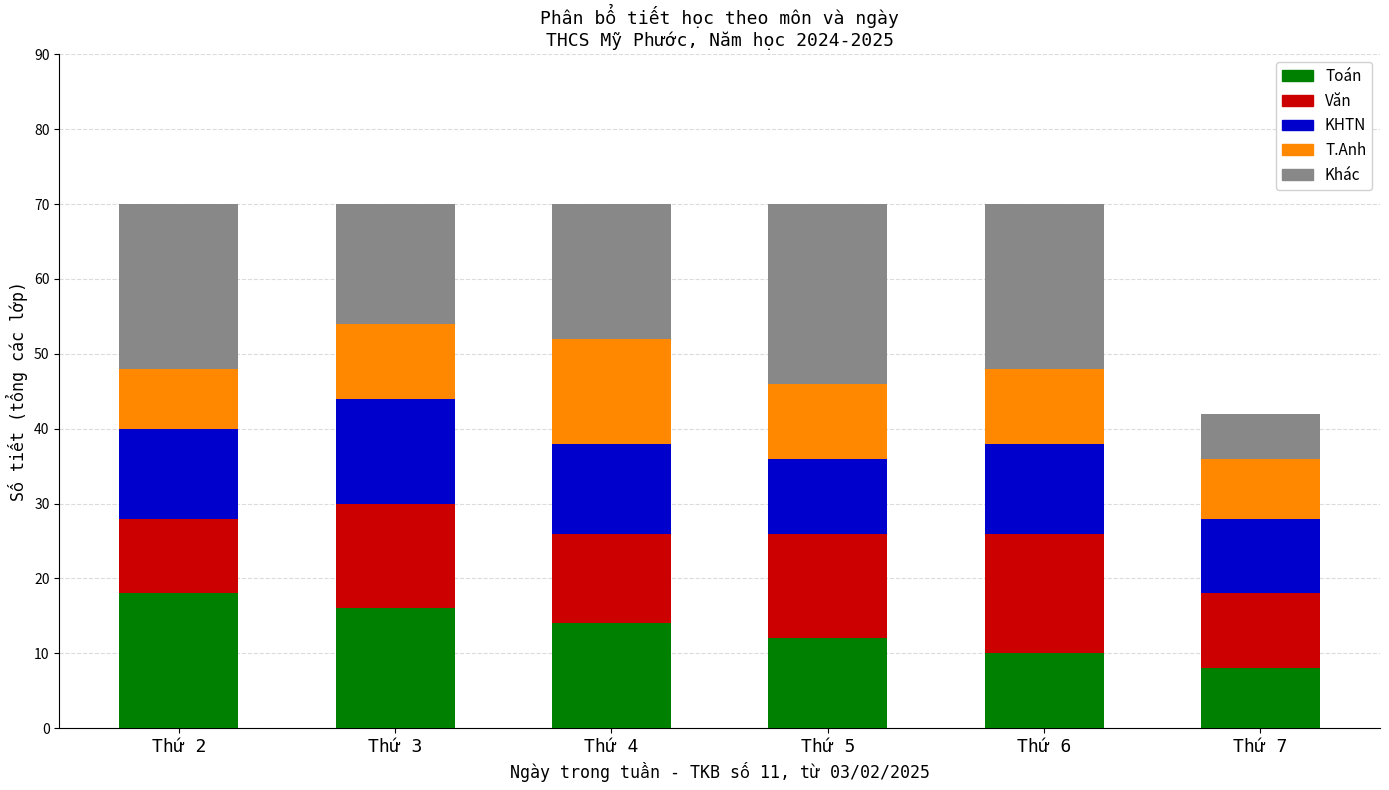

What is the total value across all series at Thứ 2?

70